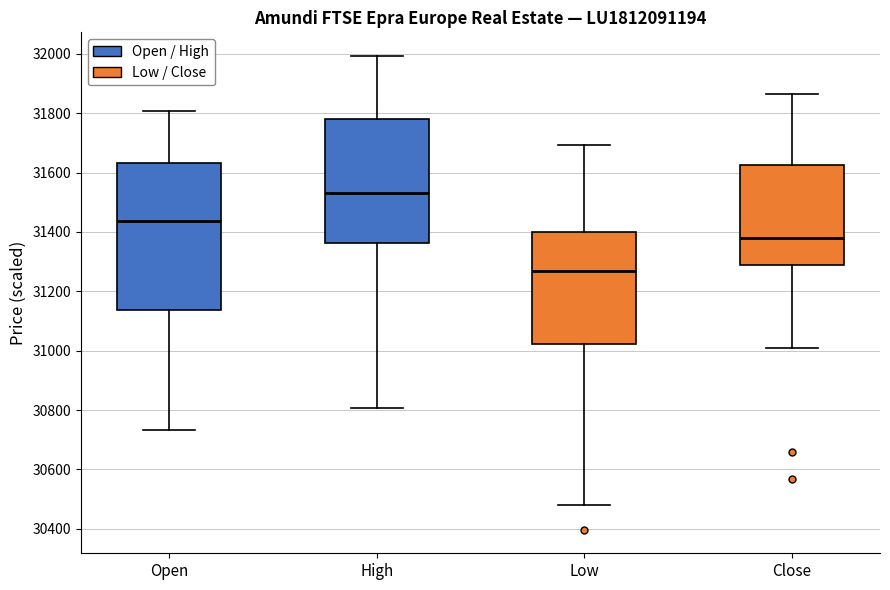

Reading left to right, transcribe this box plot: for each box, give where its median line is, the range the box spans, and where its two whiskers end, as read against the y-axis. The values are not printed on the chart, so give them approximately, as read against the axis.

Open: median 31440, box 31140 to 31640, whiskers 30740 to 31800
High: median 31540, box 31360 to 31780, whiskers 30800 to 32000
Low: median 31260, box 31020 to 31400, whiskers 30480 to 31700
Close: median 31380, box 31300 to 31620, whiskers 31020 to 31860